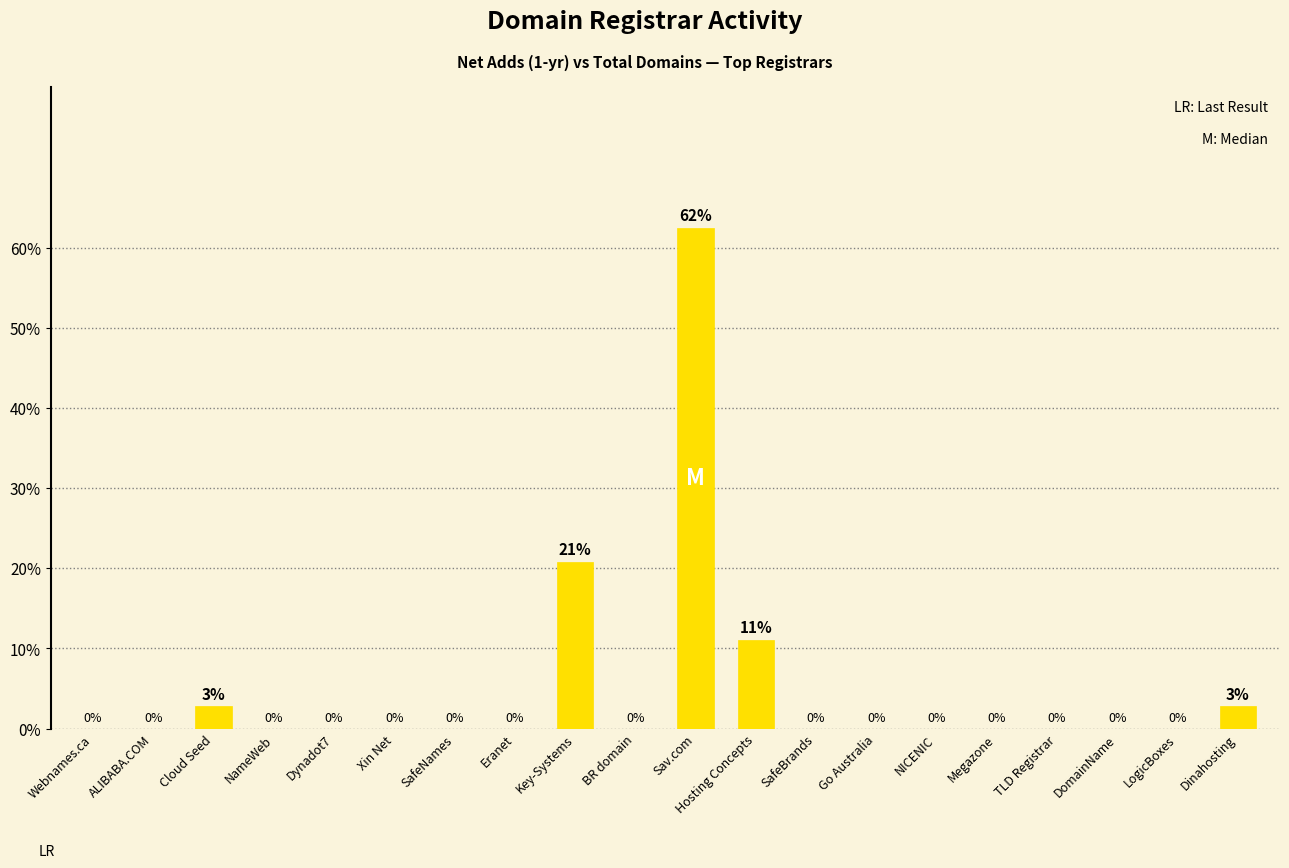

What is the maximum value shown in the chart?

62.5